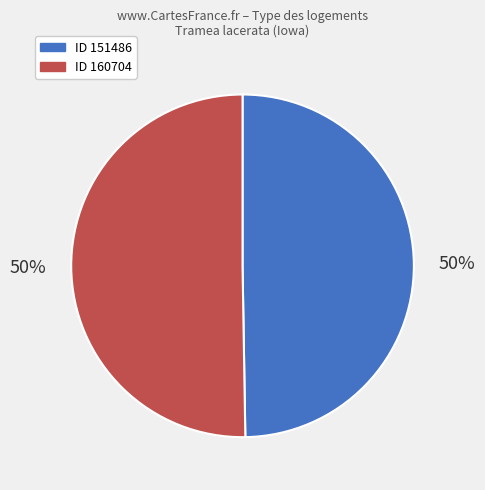

To the nearest percent, what is the average slice percentage?

50%